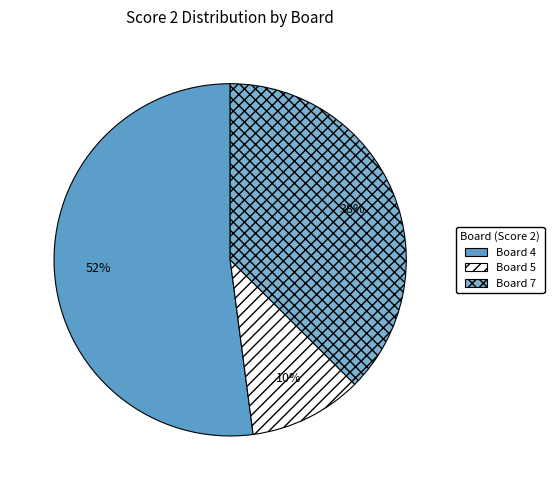

What is the smallest slice in the pie chart?

Board 5